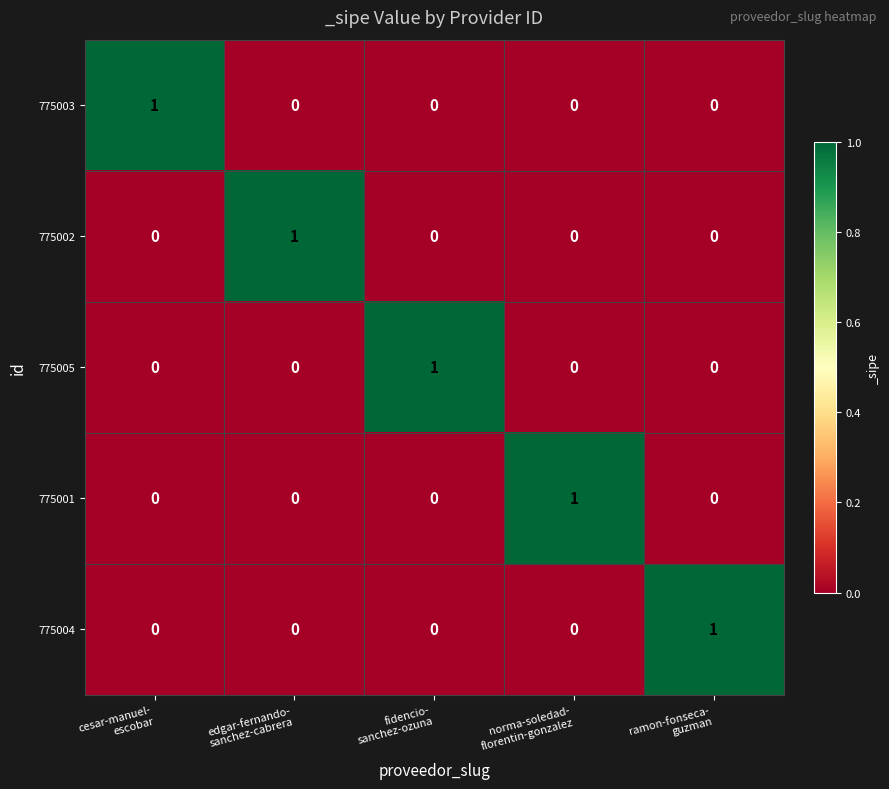

What is the difference between the highest and lowest values at ramon-fonseca-
guzman?

1